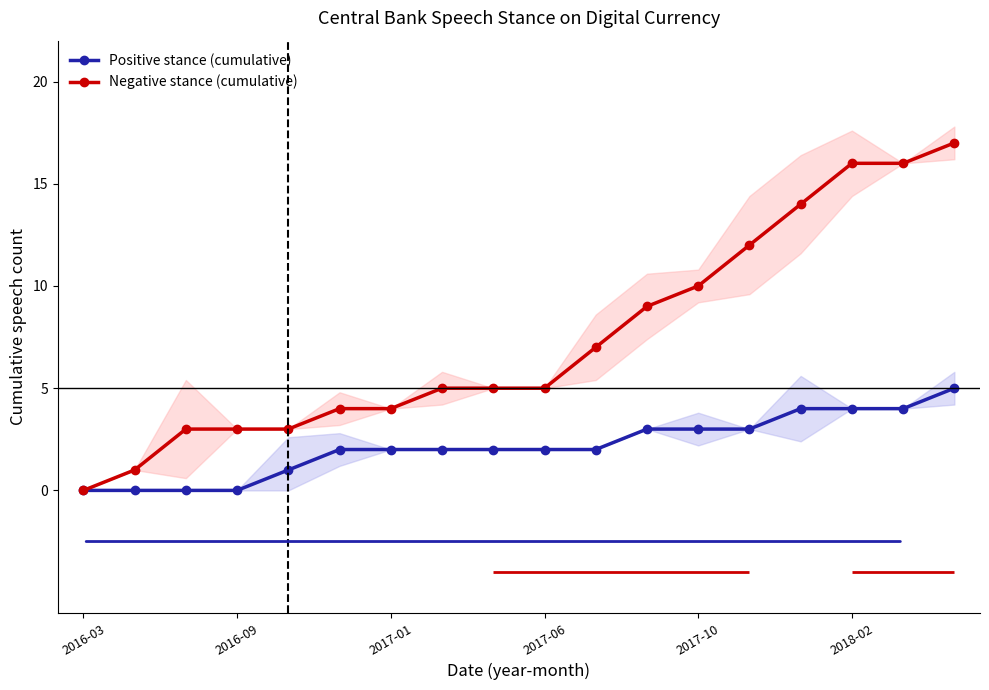

How many values in the Negative stance (cumulative) series exceed 5?

8